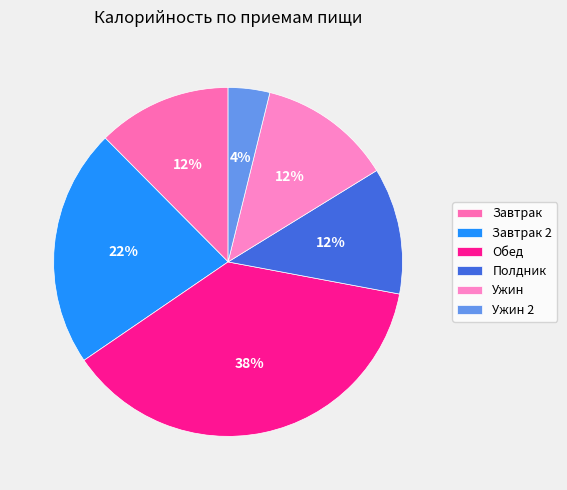

Is it true that Обед is 1% of the pie?

False